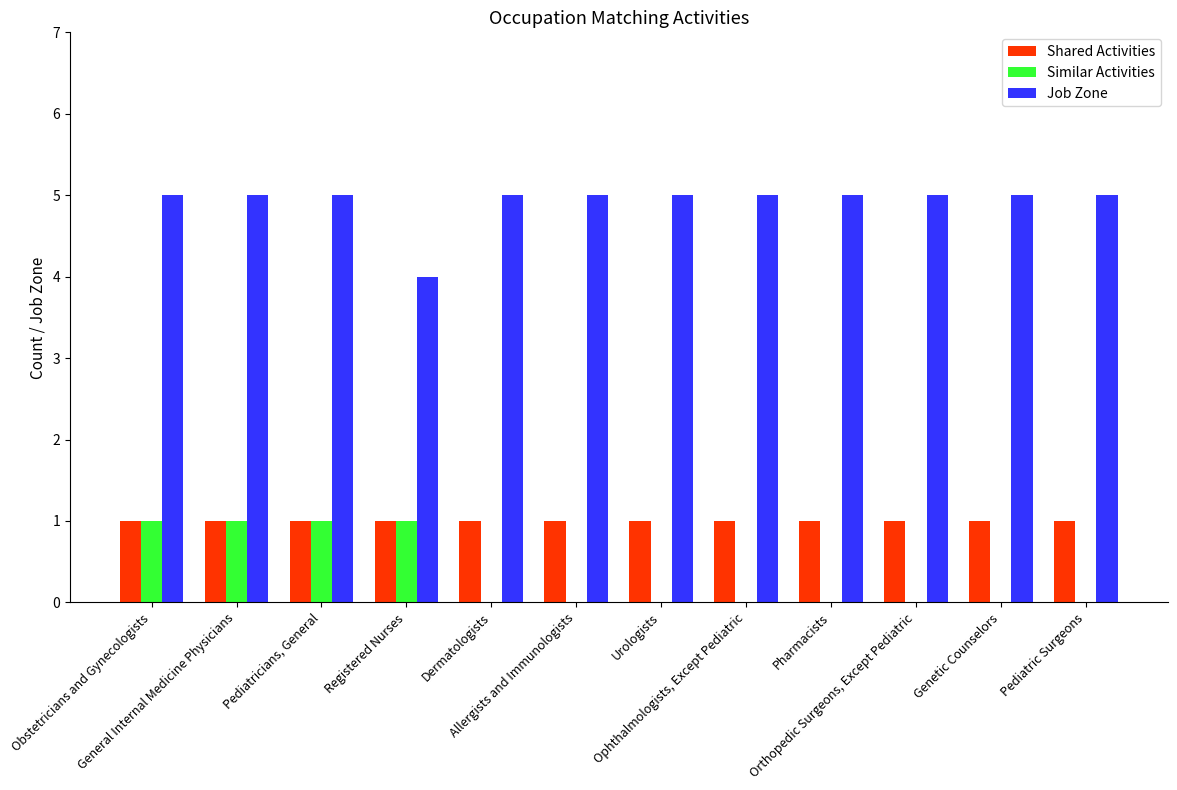

What are all the series names shown in the legend?

Shared Activities, Similar Activities, Job Zone